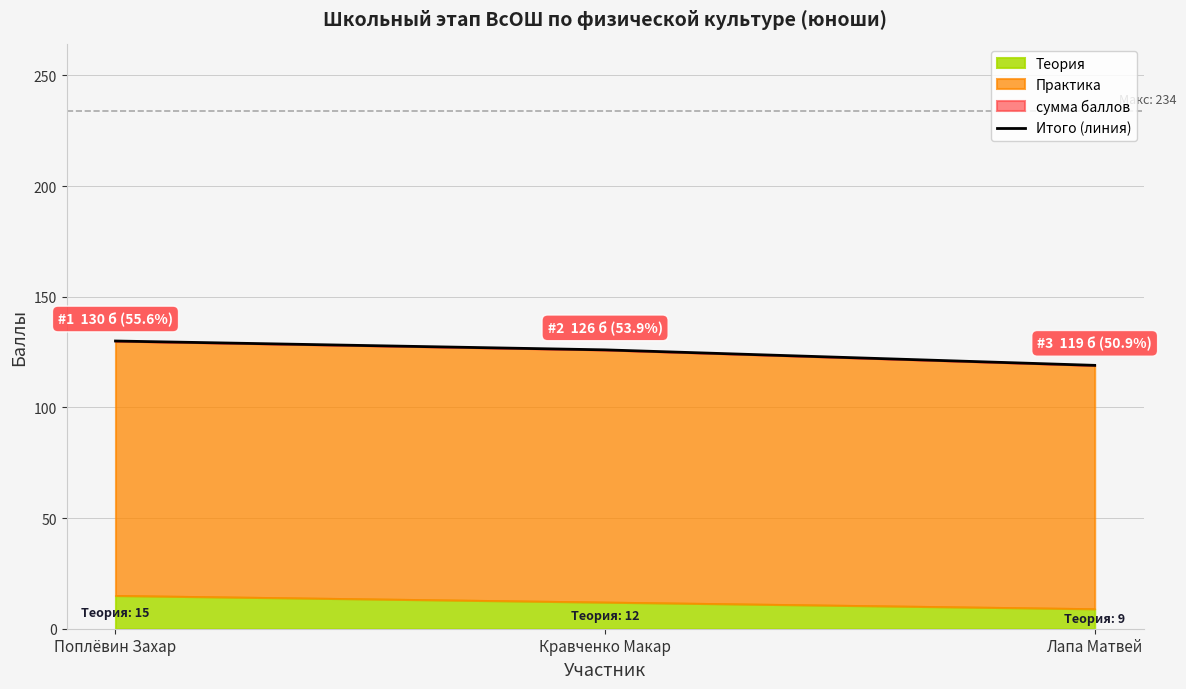

What is the difference between the maximum and minimum values?

11